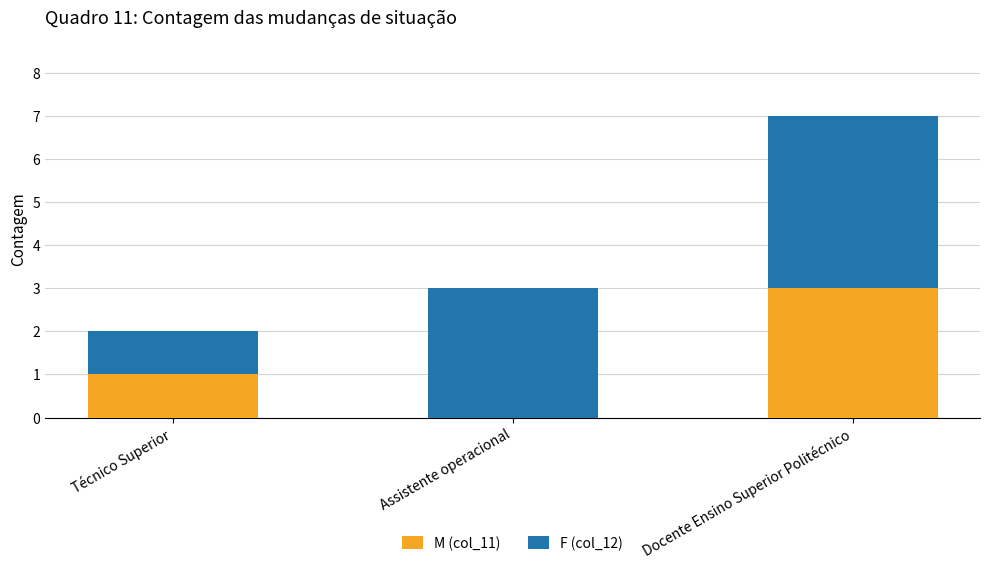

What is the sum of the M (col_11) values at Assistente operacional and Docente Ensino Superior Politécnico?

3